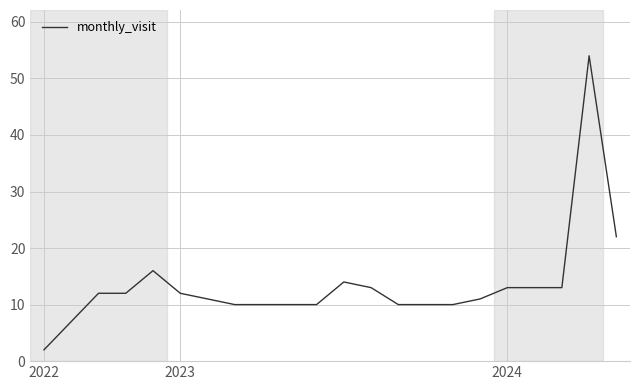

What is the difference between the maximum and minimum values?

52